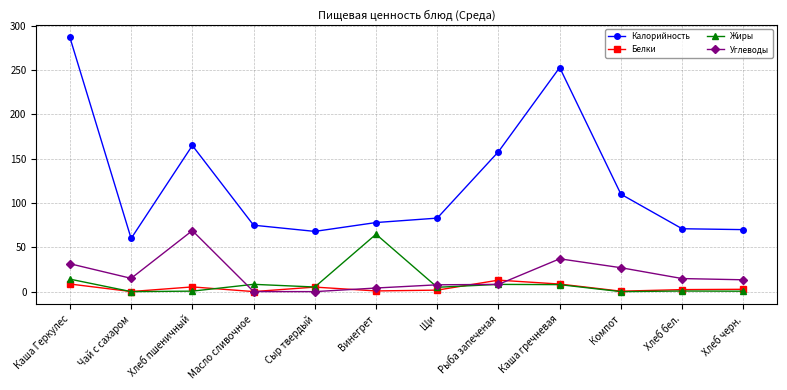

In Углеводы, how many points are lower than both neighbors (excluding endpoints)?

2